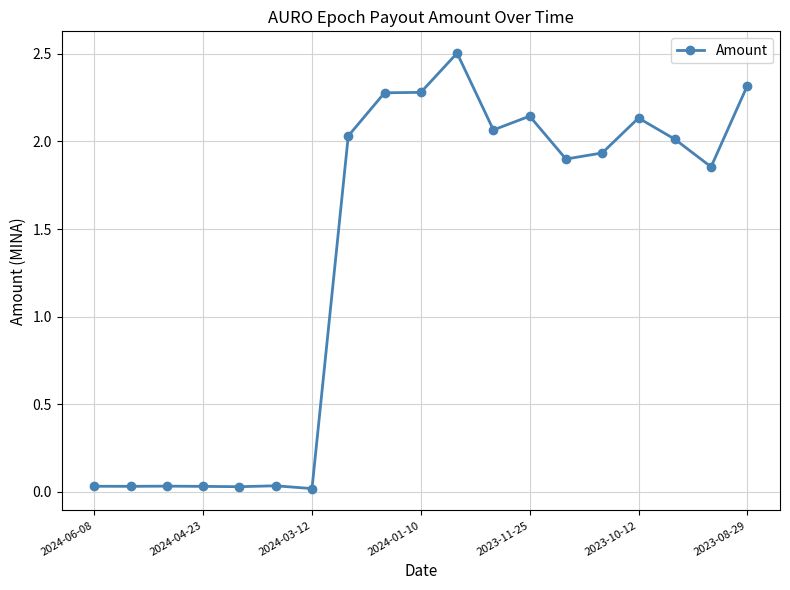

True or false: there are more than 2 points higher than both neighbors.

True